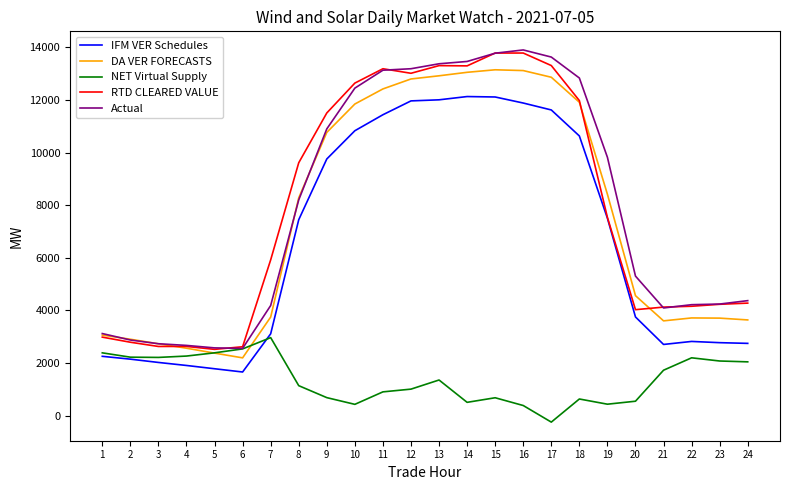

What is the difference between the maximum and second lowest values in the DA VER FORECASTS series?

10774.2